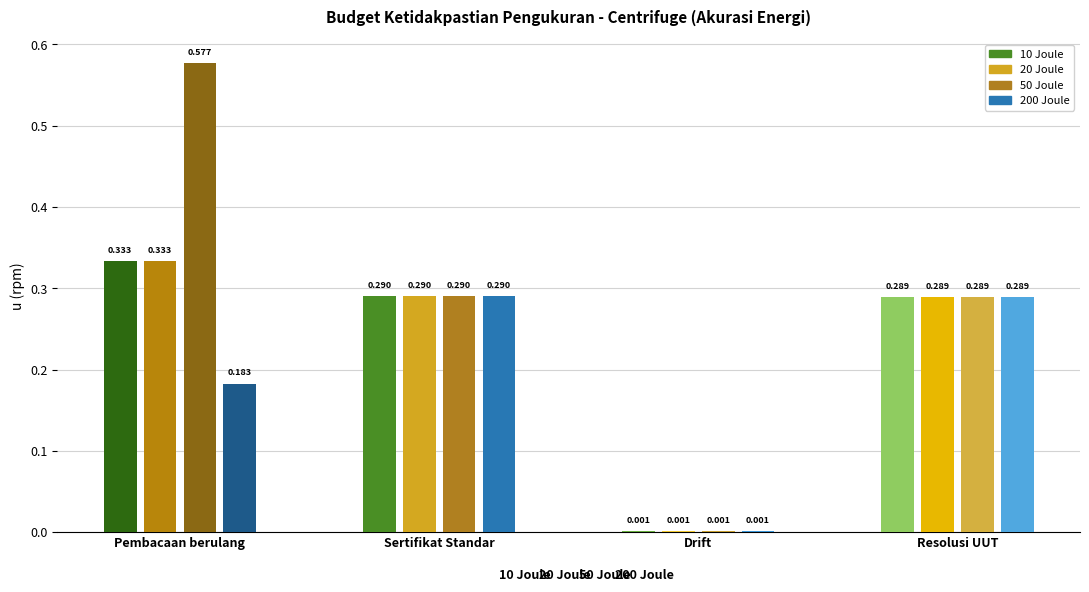

Which series has the largest range (max minus min)?

50 Joule